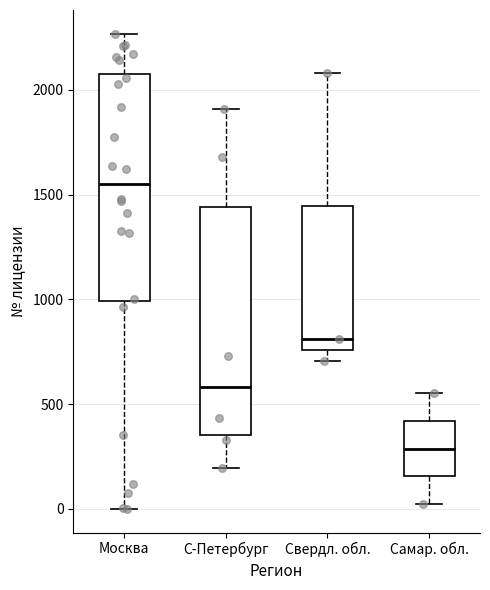

Reading left to right, read every box against the y-axis: the position of its median line, the range the box covers, and the ends of its whiskers. The values are not printed on the chart, so give them approximately, as read against the axis.

Москва: median 1550, box 1000 to 2100, whiskers 0 to 2250
С-Петербург: median 600, box 350 to 1450, whiskers 200 to 1900
Свердл. обл.: median 800, box 750 to 1450, whiskers 700 to 2100
Самар. обл.: median 300, box 150 to 400, whiskers 0 to 550